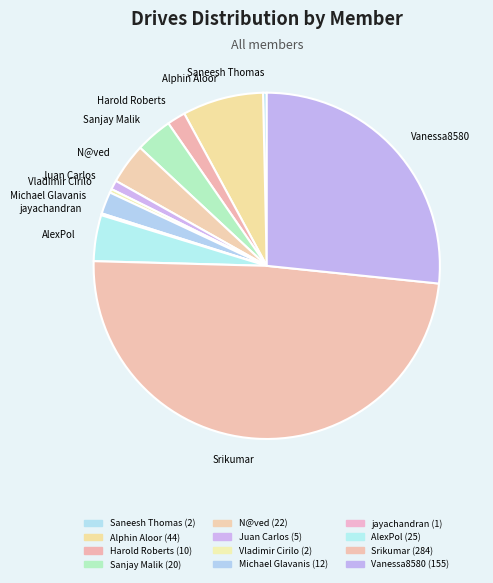

Does AlexPol represent more than half of the total?

No